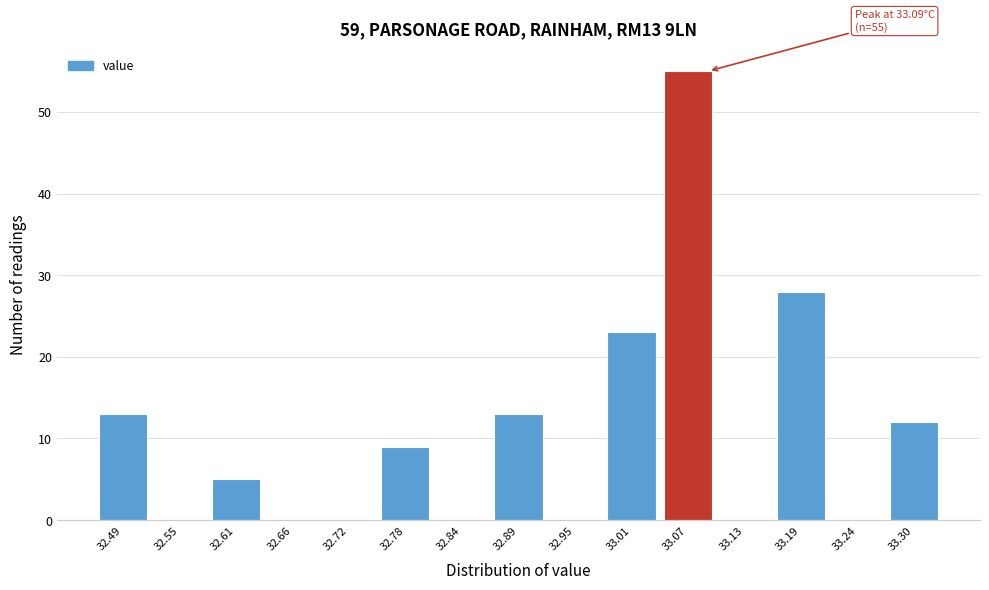

Over which range of the x-axis is the bar tallest?

33.040 to 33.098